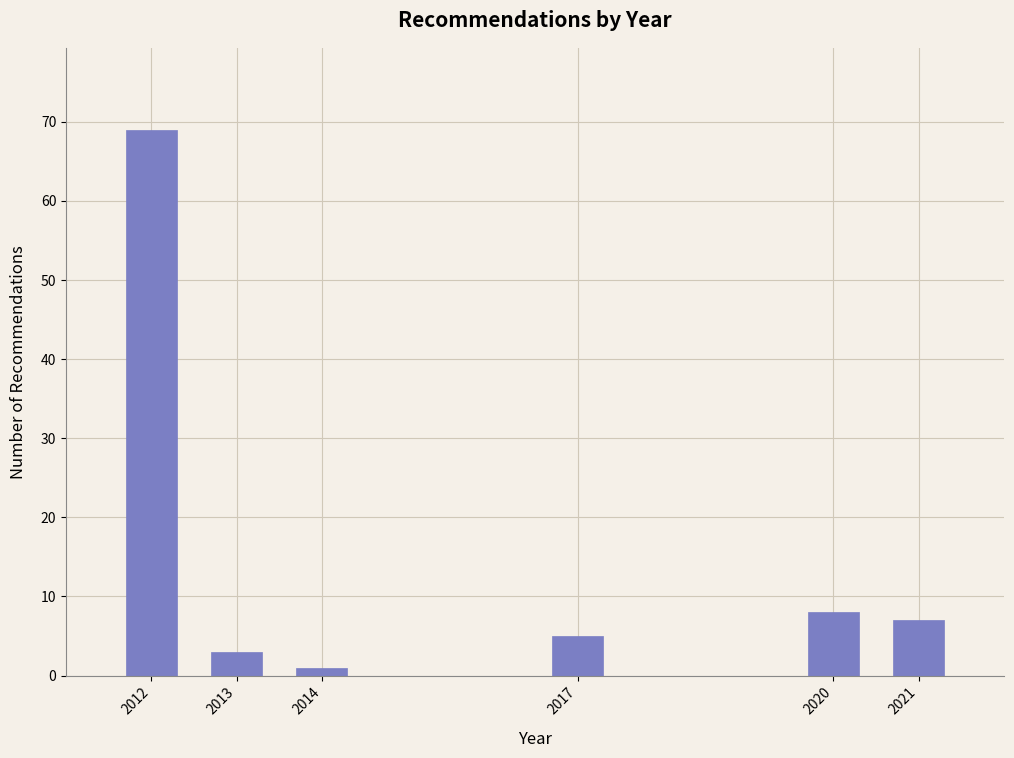

Reading right to left, extract all data points from this chart.

2021=7	2020=8	2017=5	2014=1	2013=3	2012=69